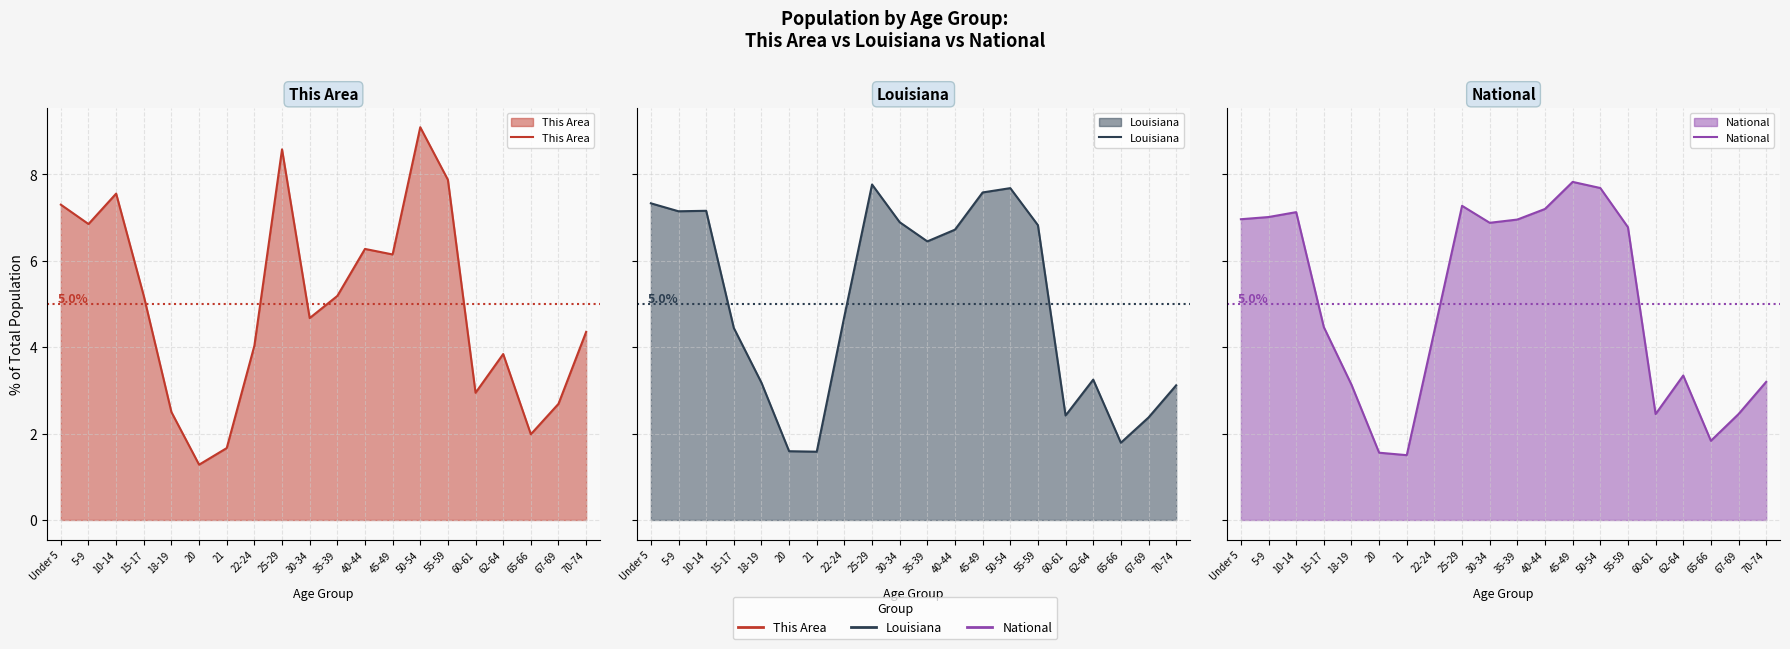

At how many categories does at least one series exceed 8?

2